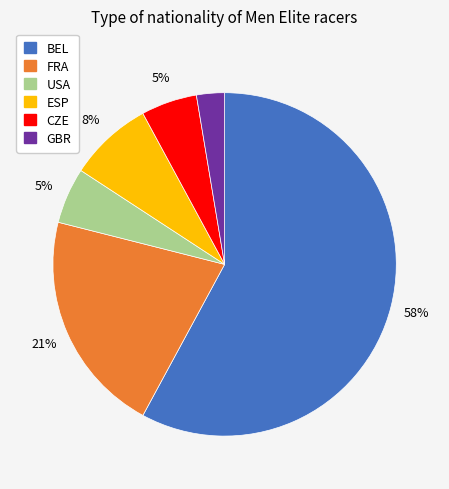

To the nearest percent, what is the average slice percentage?

17%